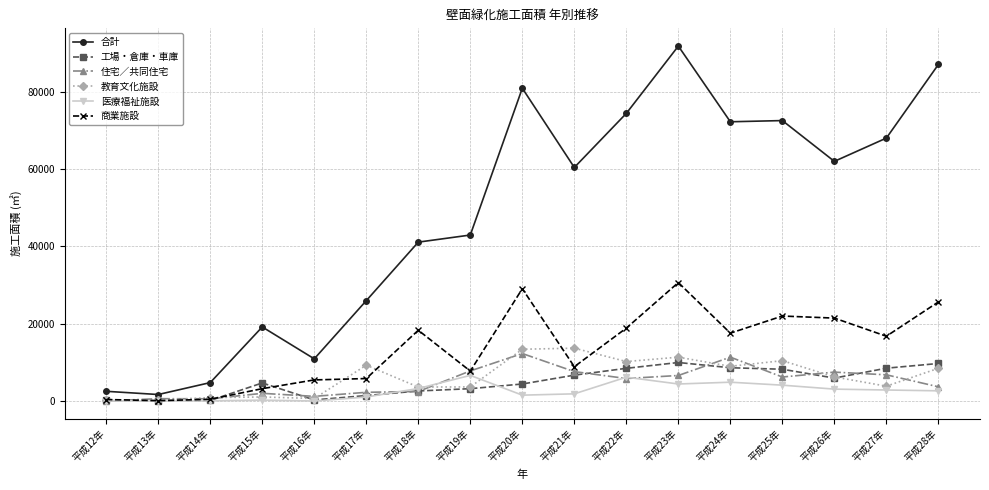

In 住宅／共同住宅, how many points are lower than both neighbors (excluding endpoints)?

4